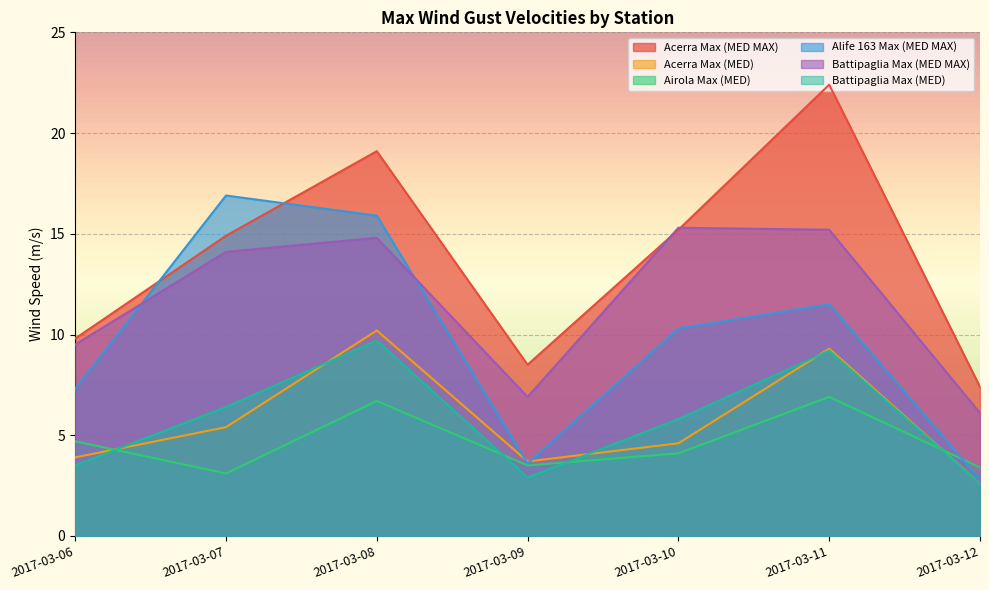

How many lines are shown in the chart?

6